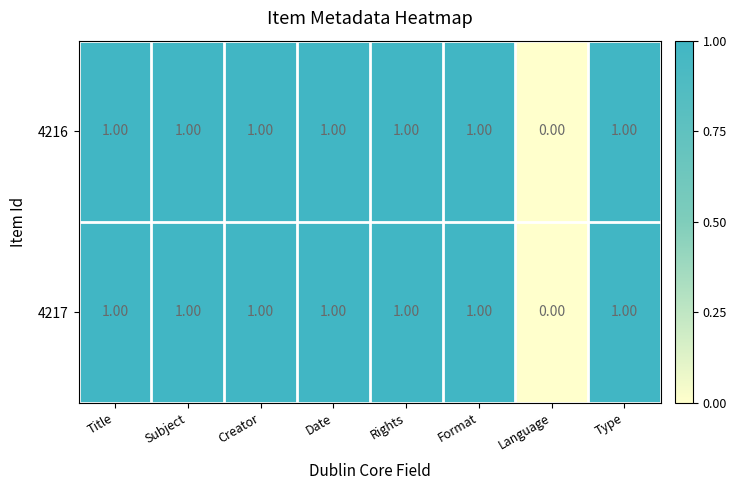

What is the sum of all 4216 values?

7